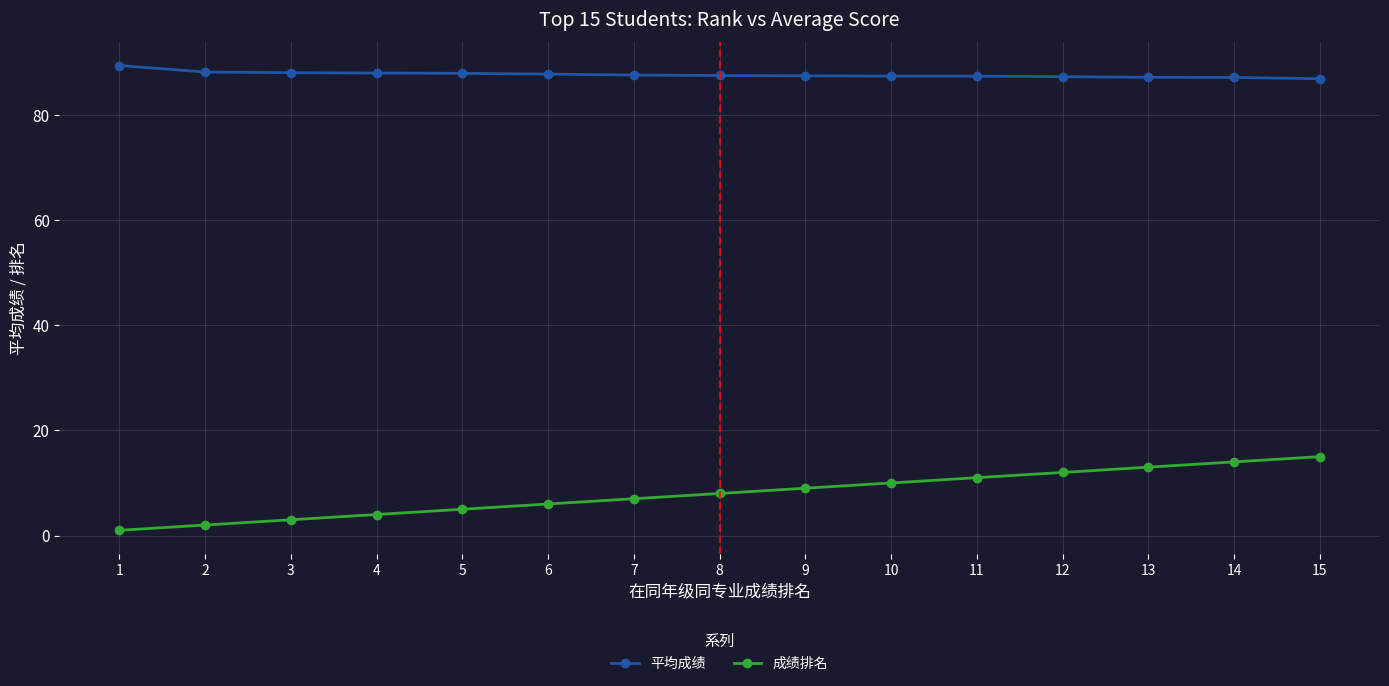

True or false: 成绩排名 and 平均成绩 cross at least once.

False